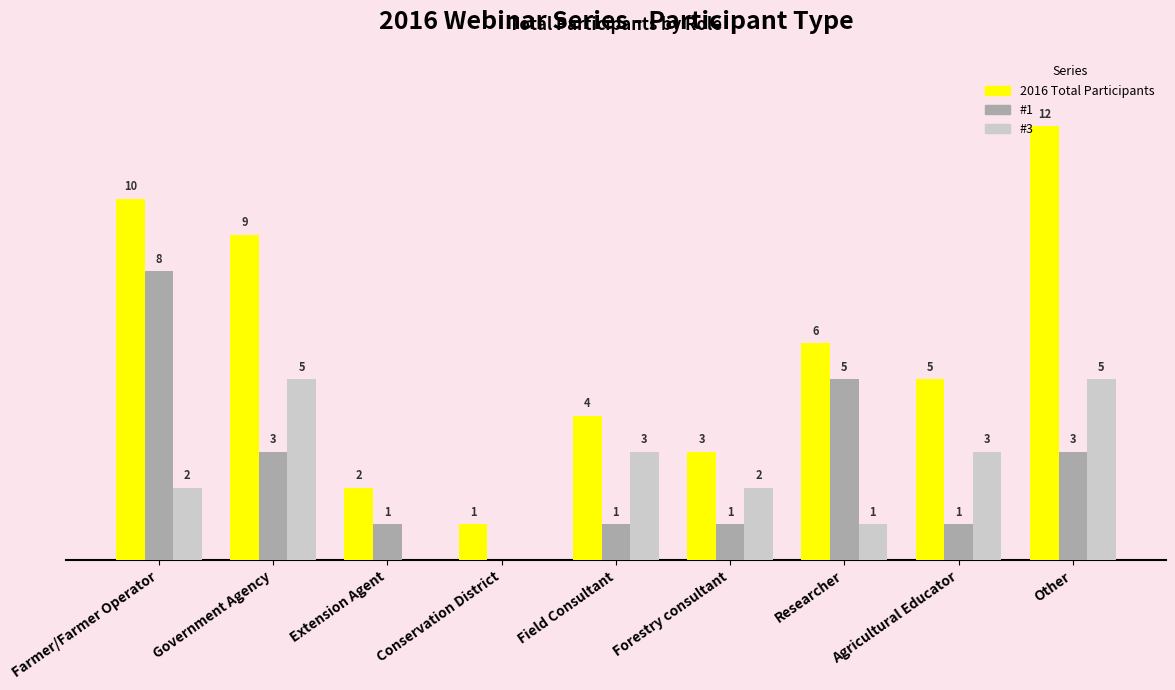

Which series changed the most between Farmer/Farmer Operator and Researcher?

2016 Total Participants